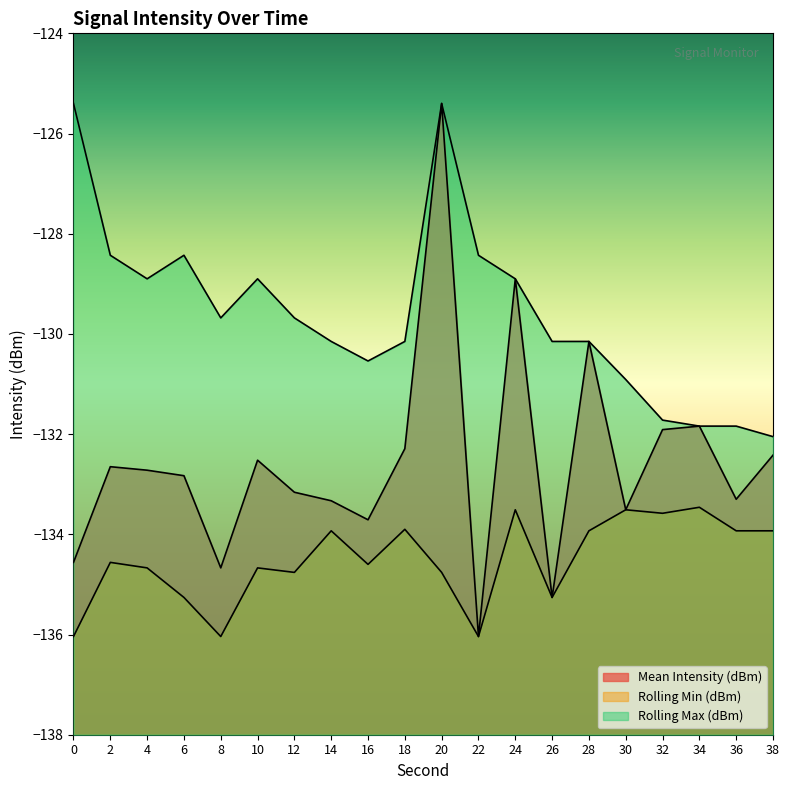

True or false: Rolling Min (dBm) has more than 1 interior local peaks.

True